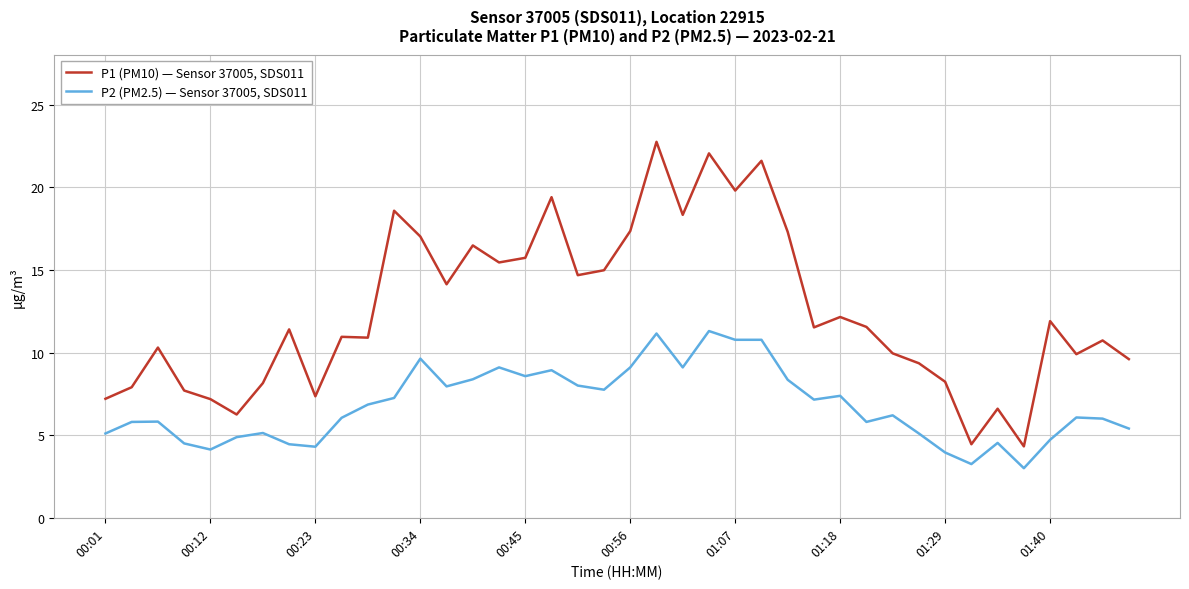

At how many categories does at least one series exceed 16?

11